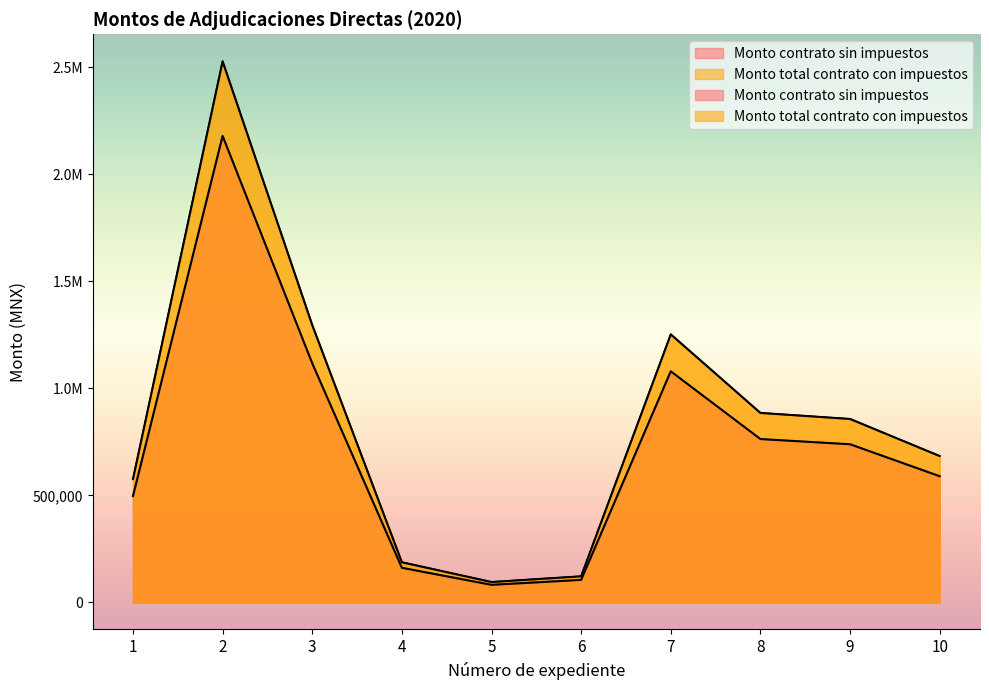

List the labels in order of Monto contrato sin impuestos value, largest first.

2, 3, 7, 8, 9, 10, 1, 4, 6, 5